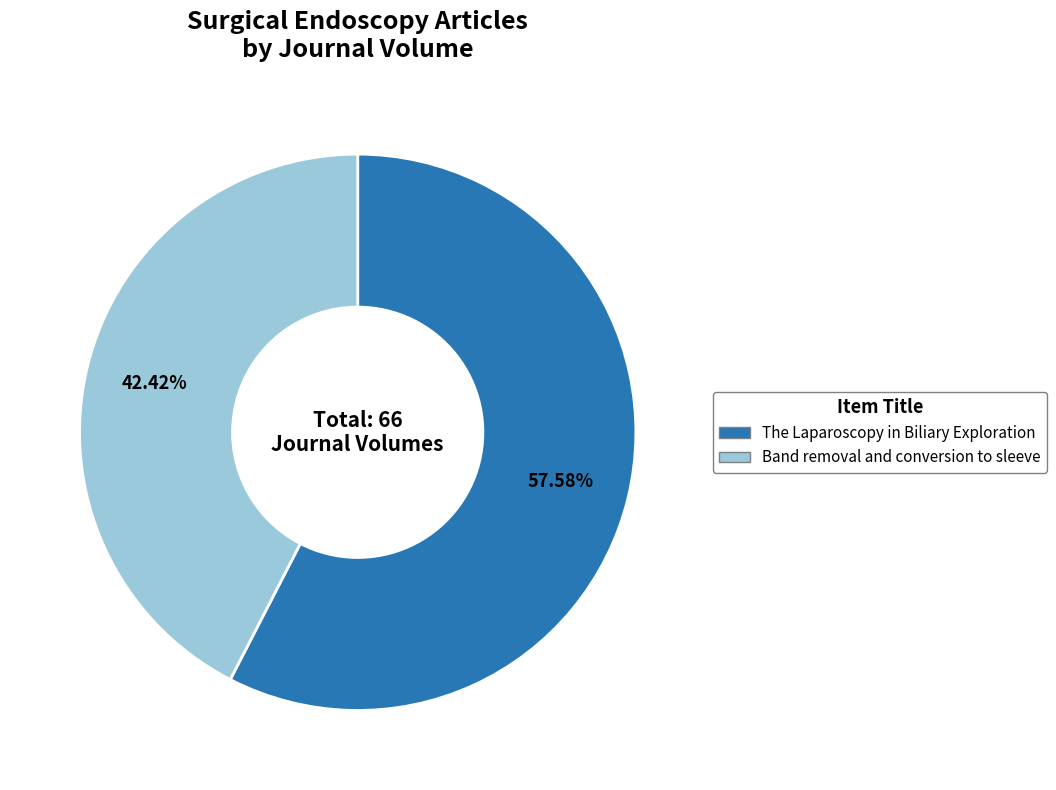

To the nearest percent, what is the difference between the The Laparoscopy in Biliary Exploration and Band removal and conversion to sleeve slice percentages?

15%